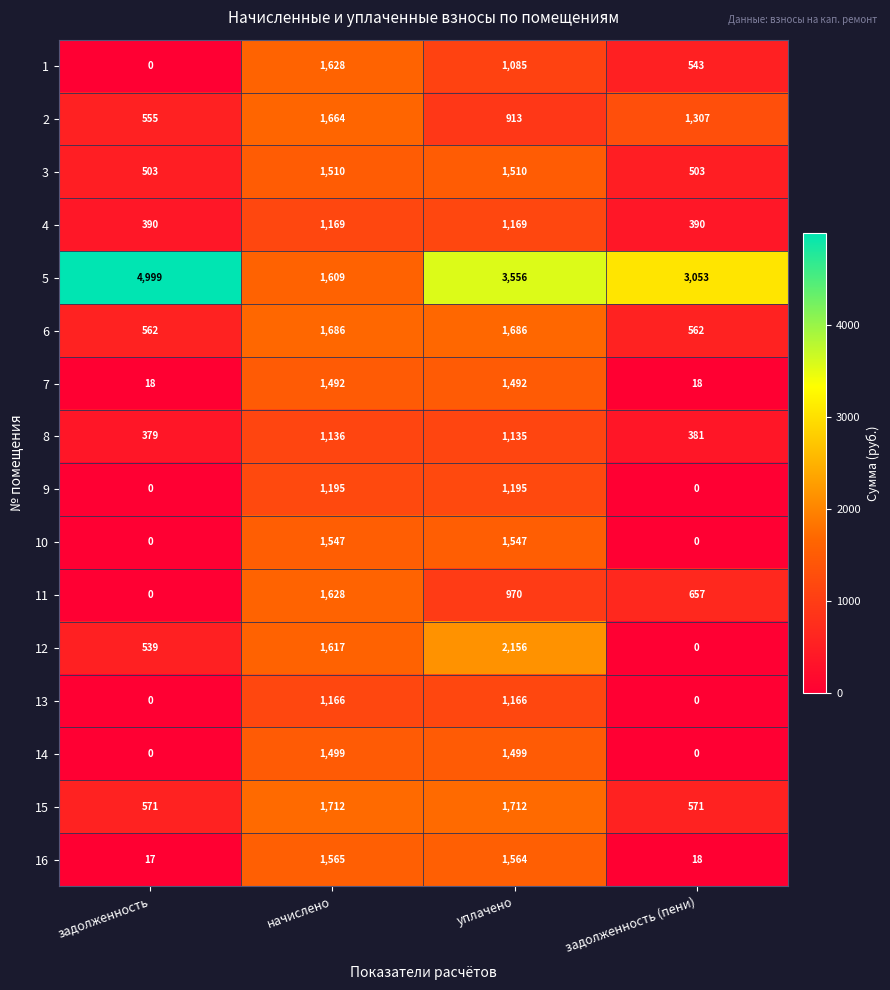

Which series has the largest range (max minus min)?

5